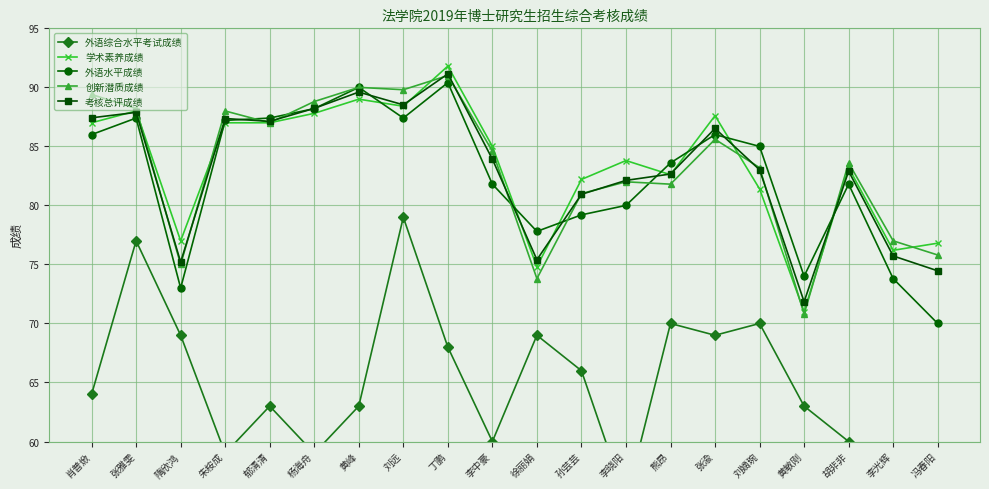

What is the maximum value shown in the chart?

91.8